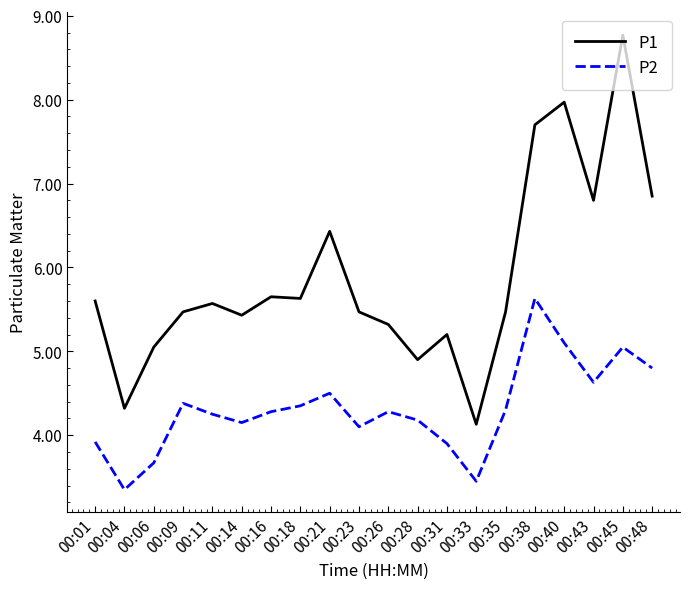

True or false: P2 and P1 cross at least once.

False